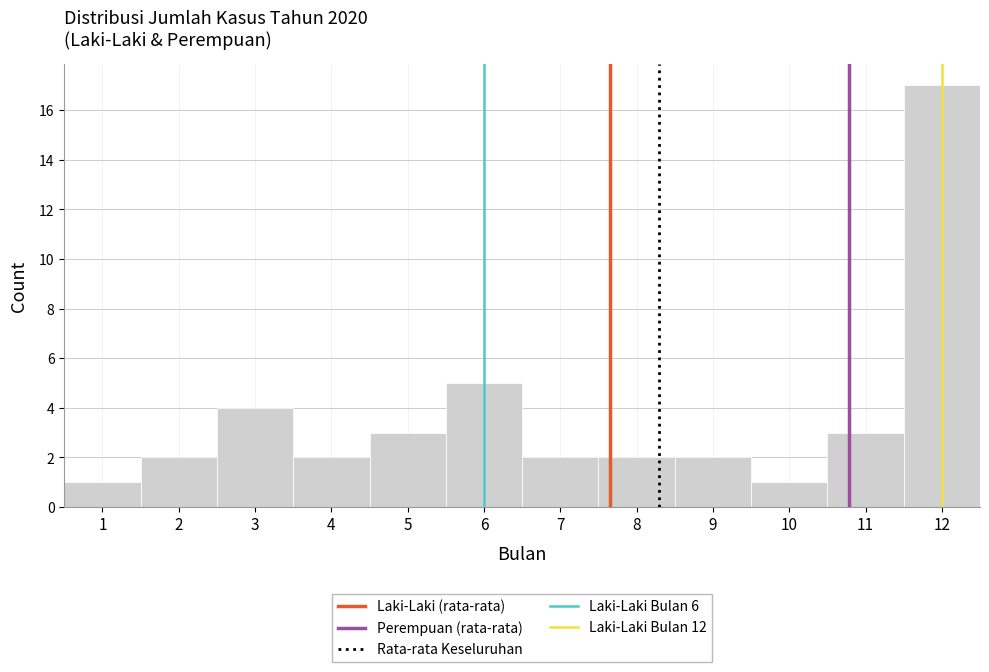

Reading left to right, list every bar in this chart as the range it spans on the x-axis followed by its height. The values are not printed on the chart, so give them approximately, as read against the axis.

0.5 to 1.5: 1
1.5 to 2.5: 2
2.5 to 3.5: 4
3.5 to 4.5: 2
4.5 to 5.5: 3
5.5 to 6.5: 5
6.5 to 7.5: 2
7.5 to 8.5: 2
8.5 to 9.5: 2
9.5 to 10.5: 1
10.5 to 11.5: 3
11.5 to 12.5: 17